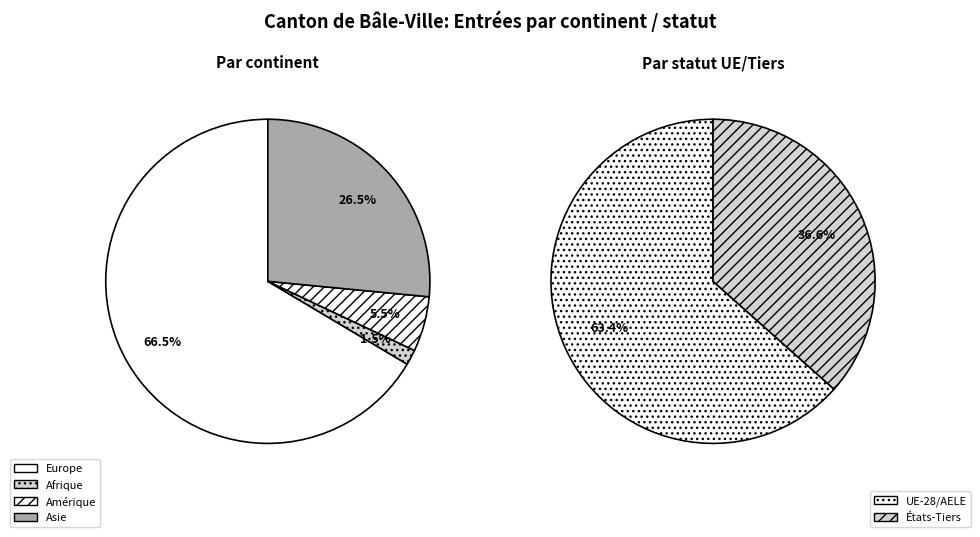

What is the total percentage of Asie and Amérique?

32.0%